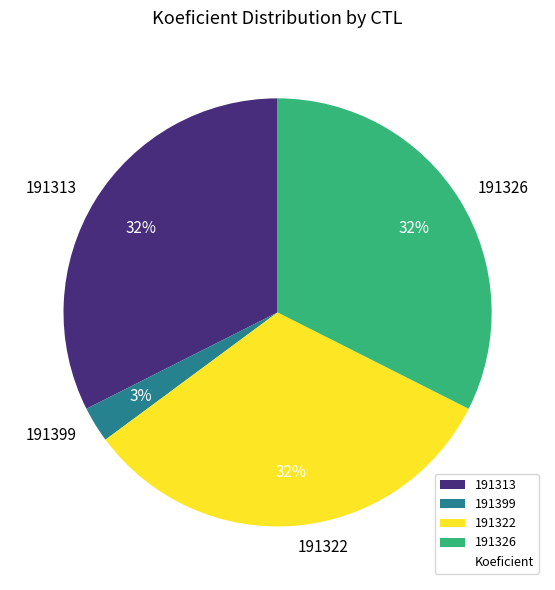

To the nearest percent, what is the combined percentage of 191326 and 191322?

65%